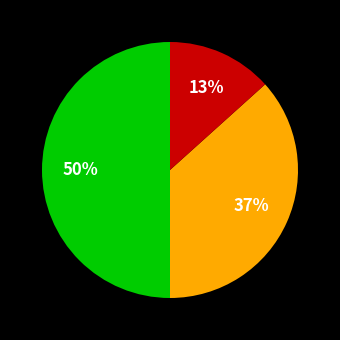

To the nearest percent, what is the difference between the largest and smallest slice percentages?

37%